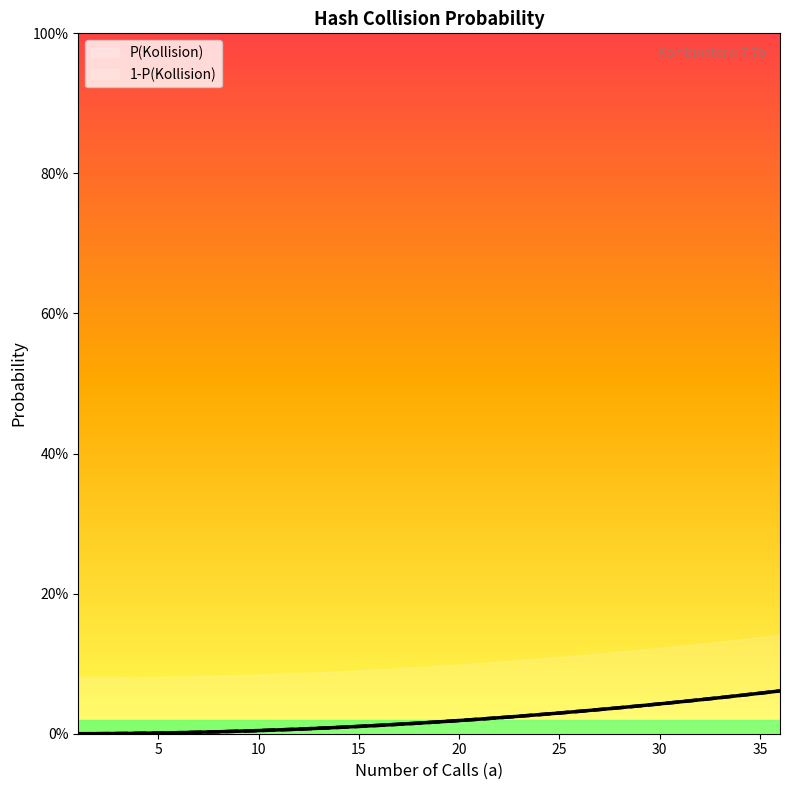

Rank the series at 18 from highest to lowest value.

P(Kollision), 1-P(Kollision)